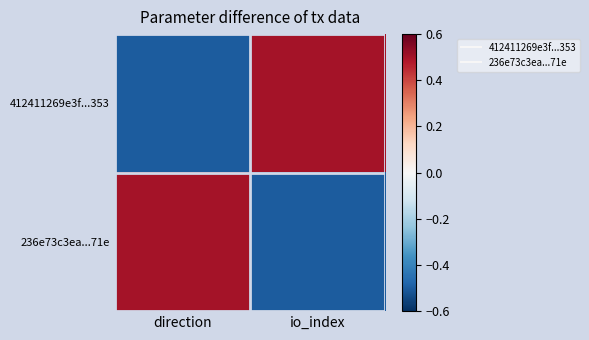

What is the greatest value displayed?

0.5